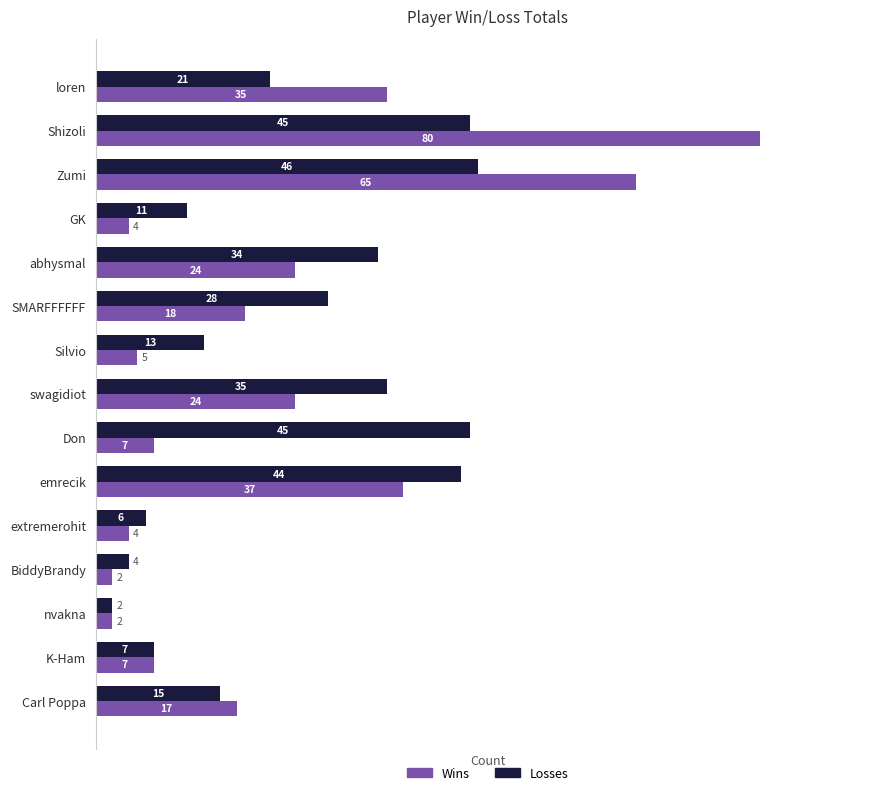

Where is Wins nearest to the value 41?

emrecik